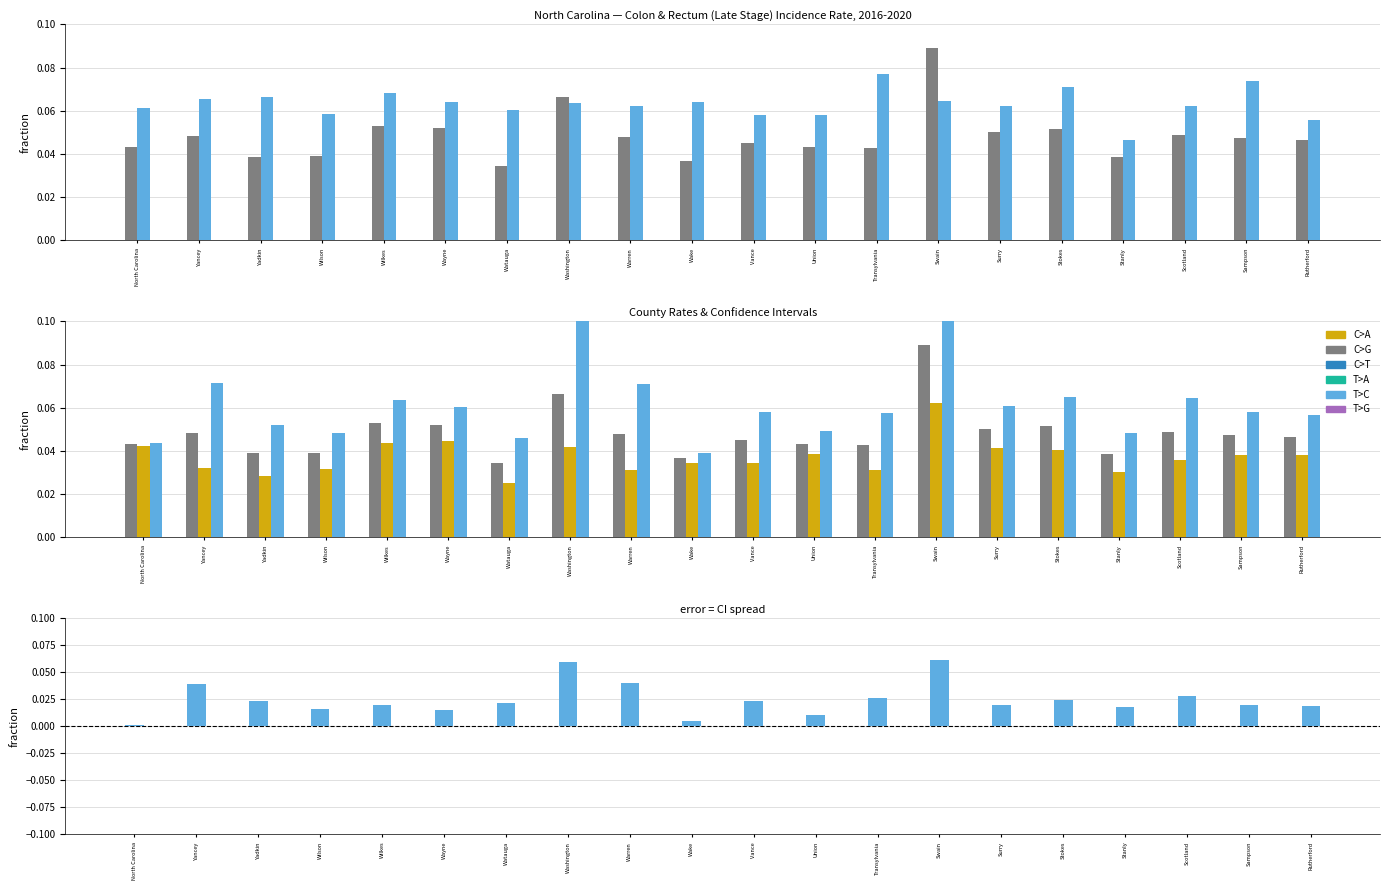

Does the chart contain stacked bars?

No